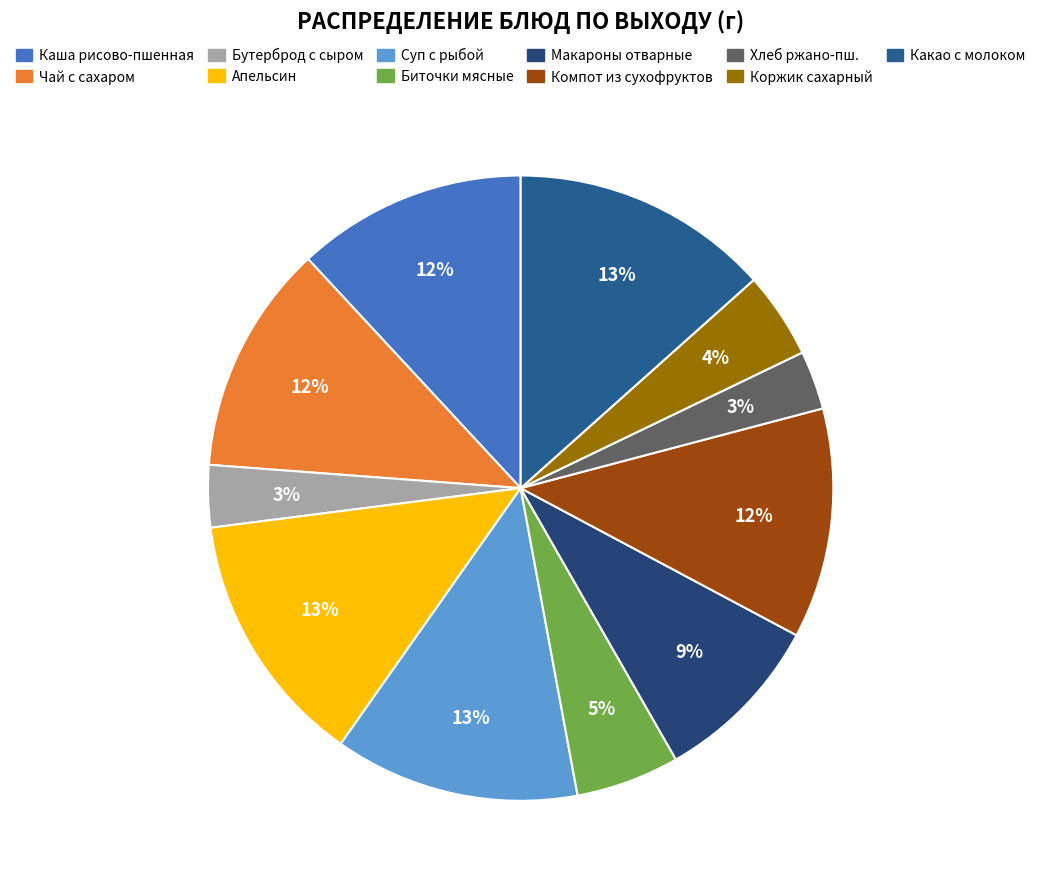

How many slices are in this pie chart?

11